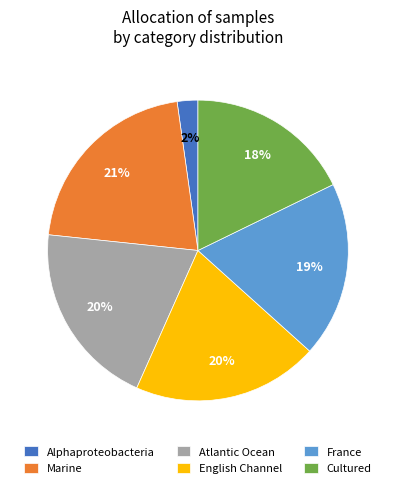

Do Cultured and Alphaproteobacteria together represent more than half of the pie?

No